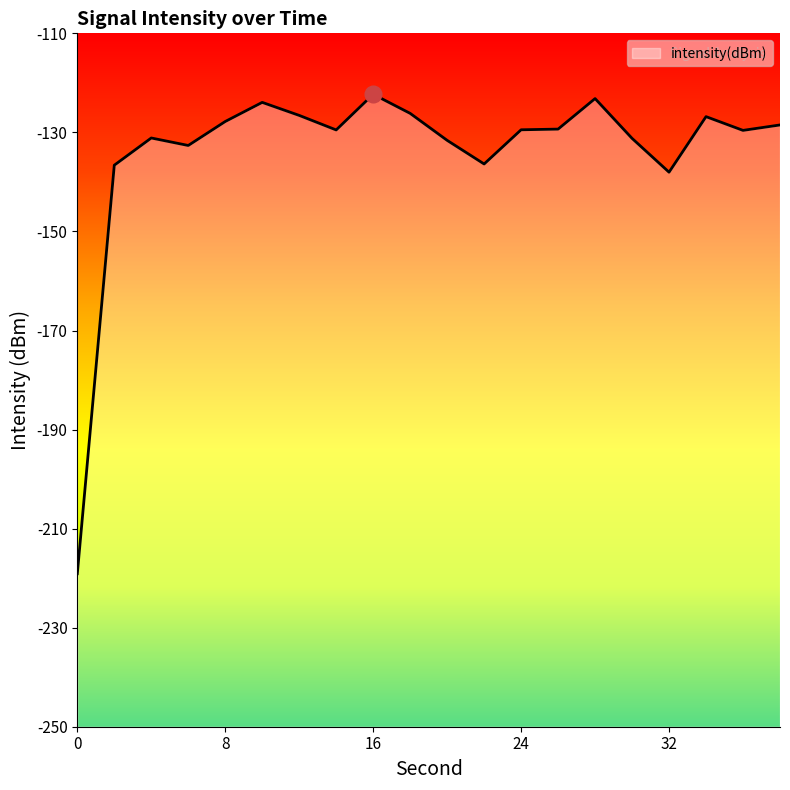

What is the difference between the second highest and second lowest values?

14.9